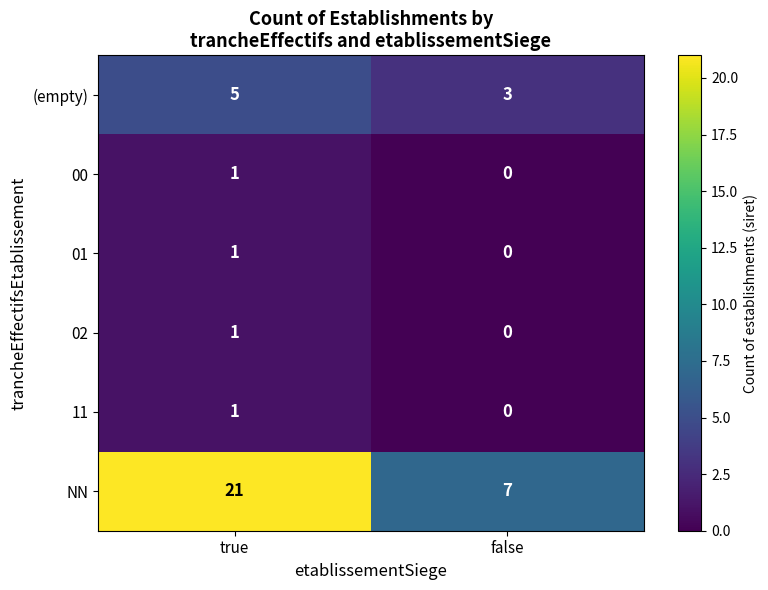

Reading right to left, what are all the values shown in this chart?

(empty): 3	5
00: 0	1
01: 0	1
02: 0	1
11: 0	1
NN: 7	21